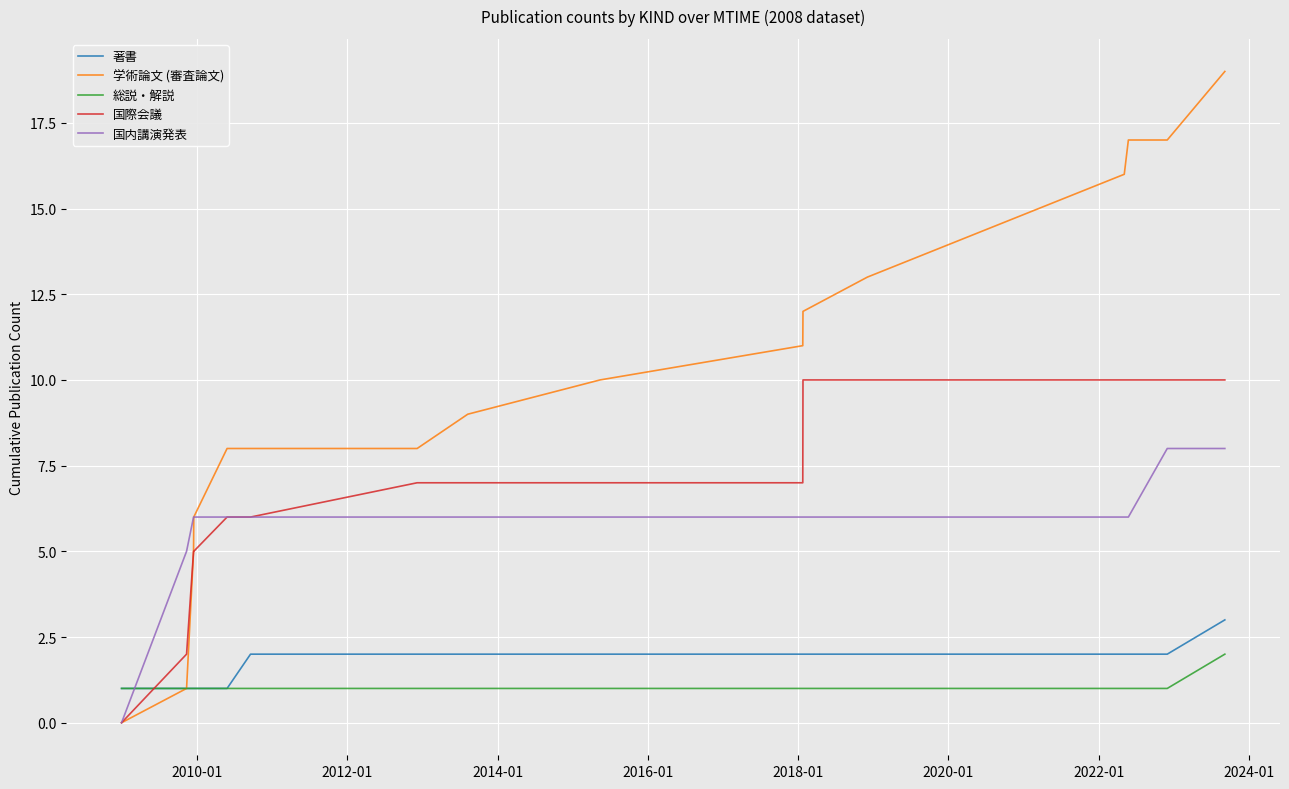

Which series has the largest total across all categories?

学術論文 (審査論文)